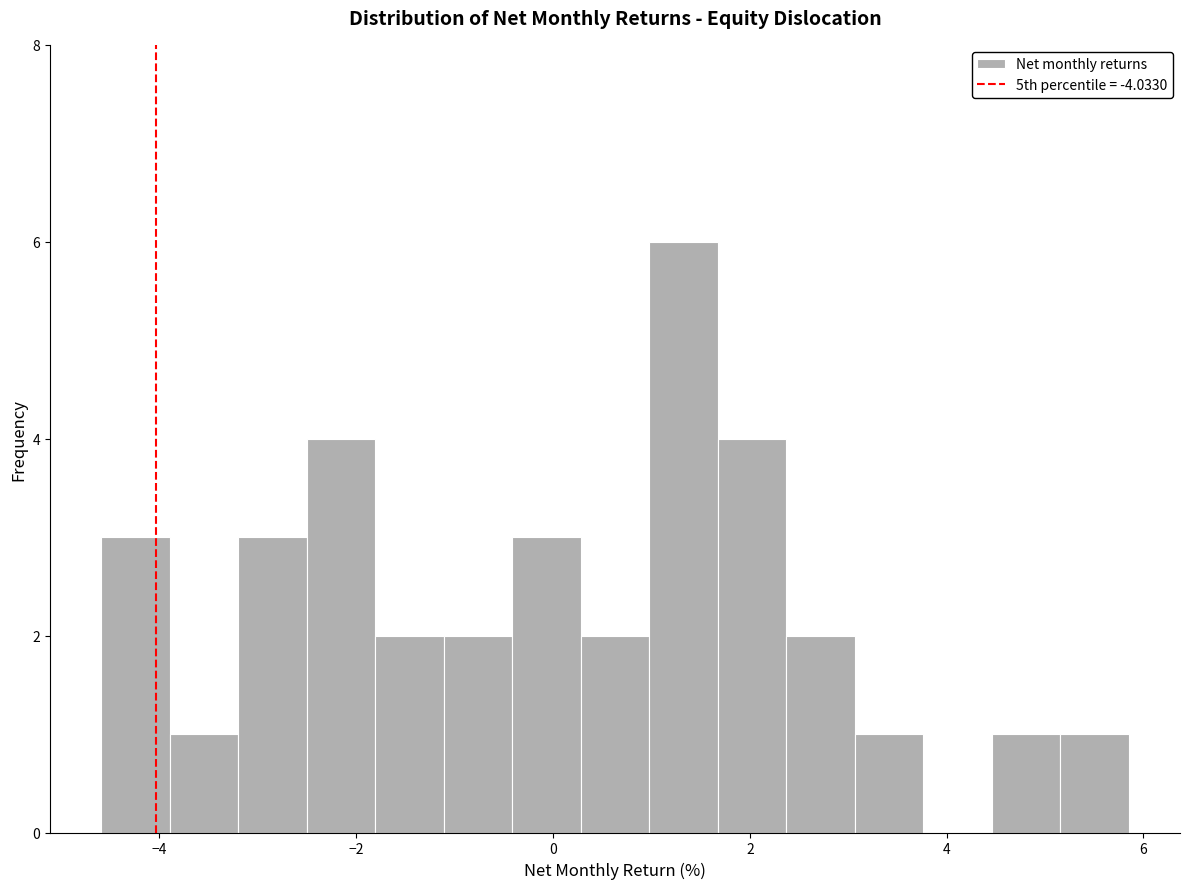

Around what value on the x-axis is the tallest bar? Give the approximate position of its centre, as read against the axis.

1.4